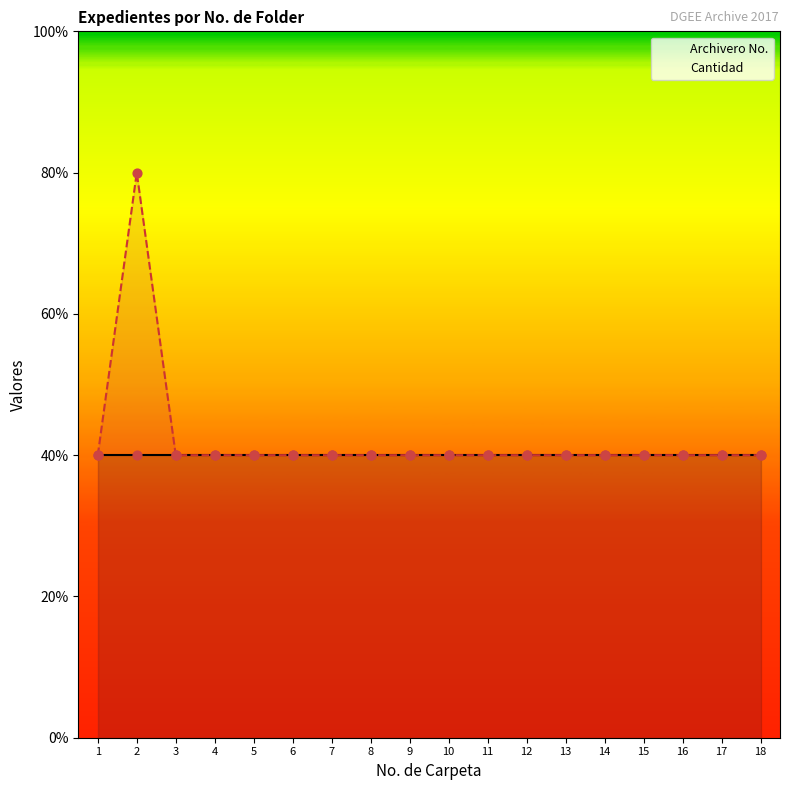

Which has a higher value, 16 or 2?

2